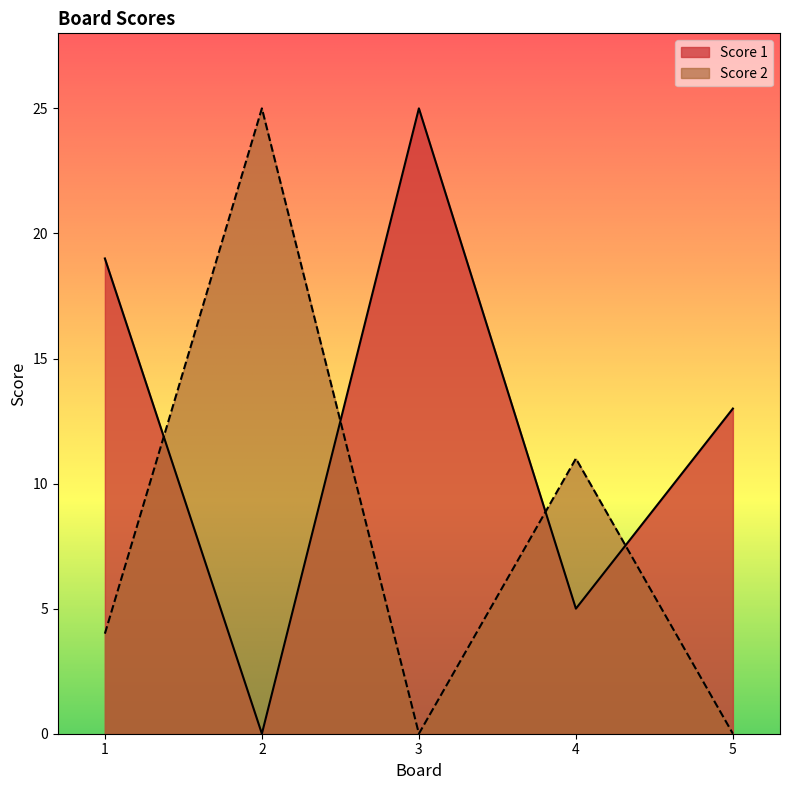

How many lines are shown in the chart?

2